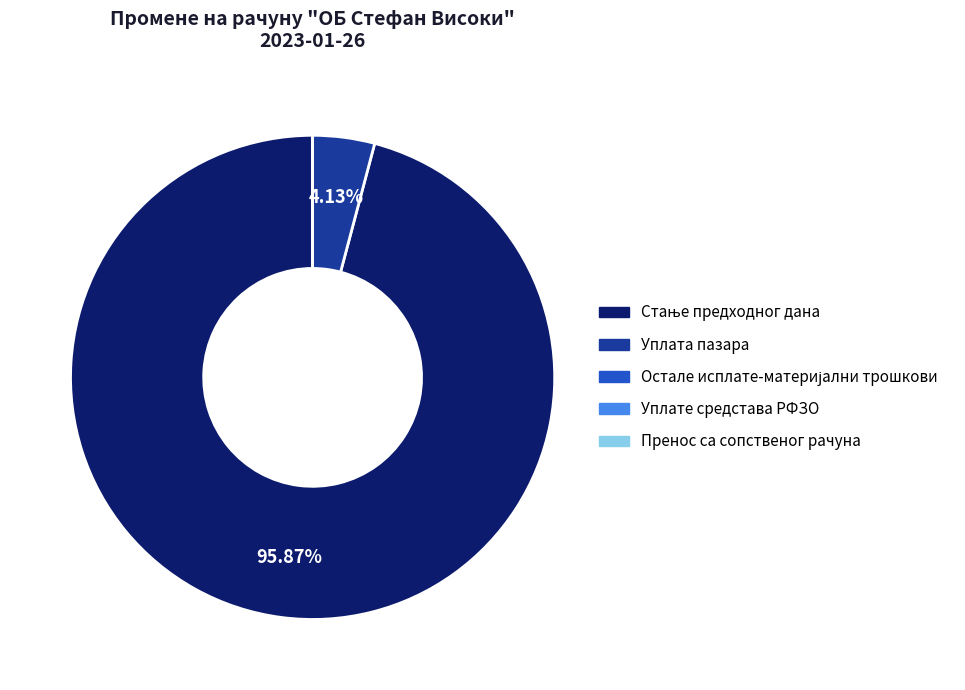

Does any single category account for the majority?

Yes